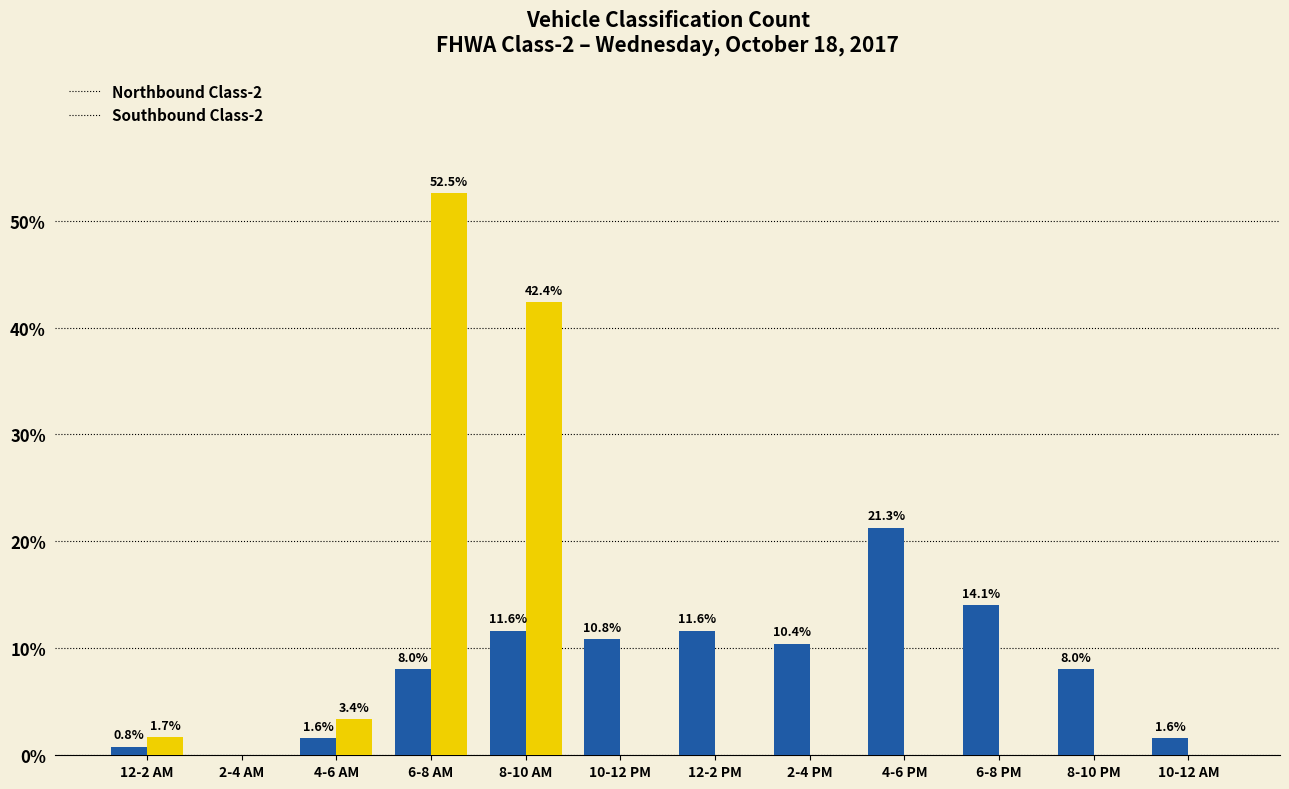

At which category is the sum across all series the highest?

6-8 AM